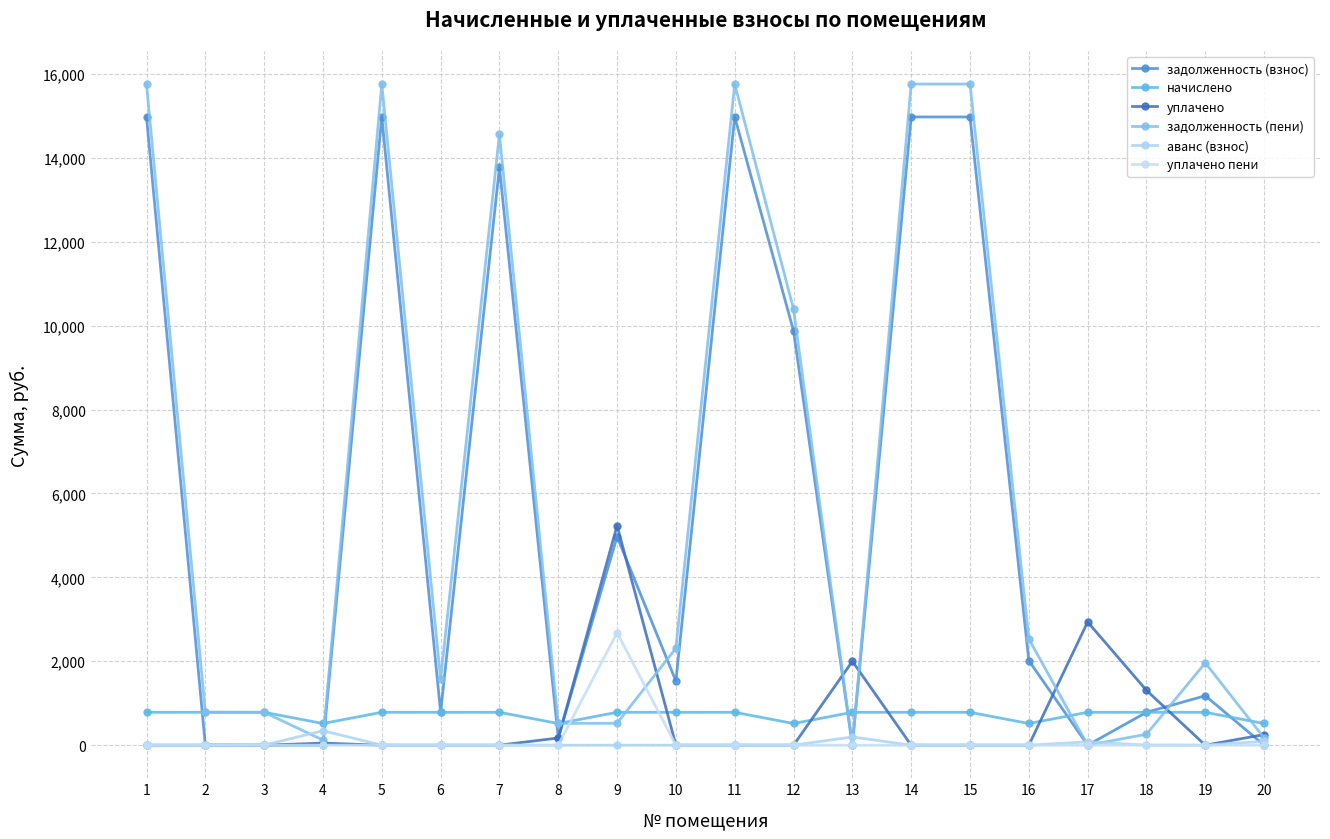

At how many categories does at least one series exceed 6350?

7